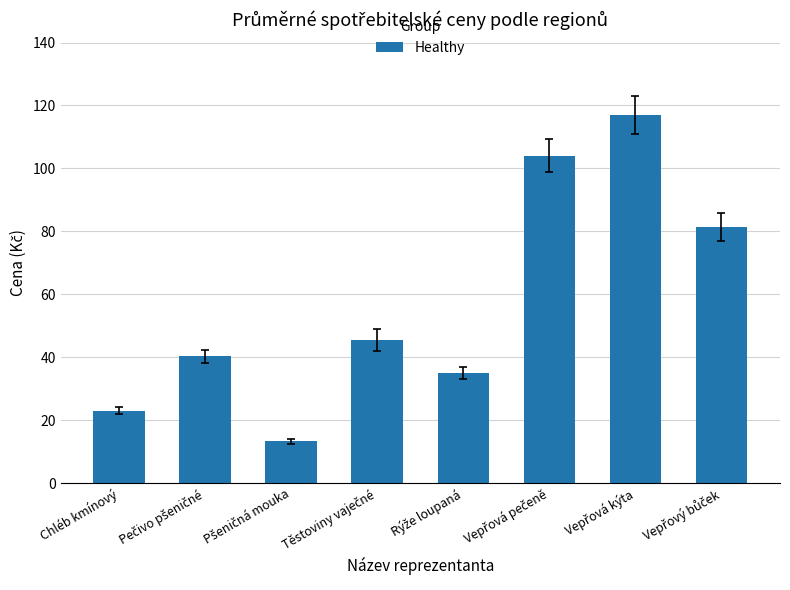

What is the difference between the second highest and minimum values?

90.7